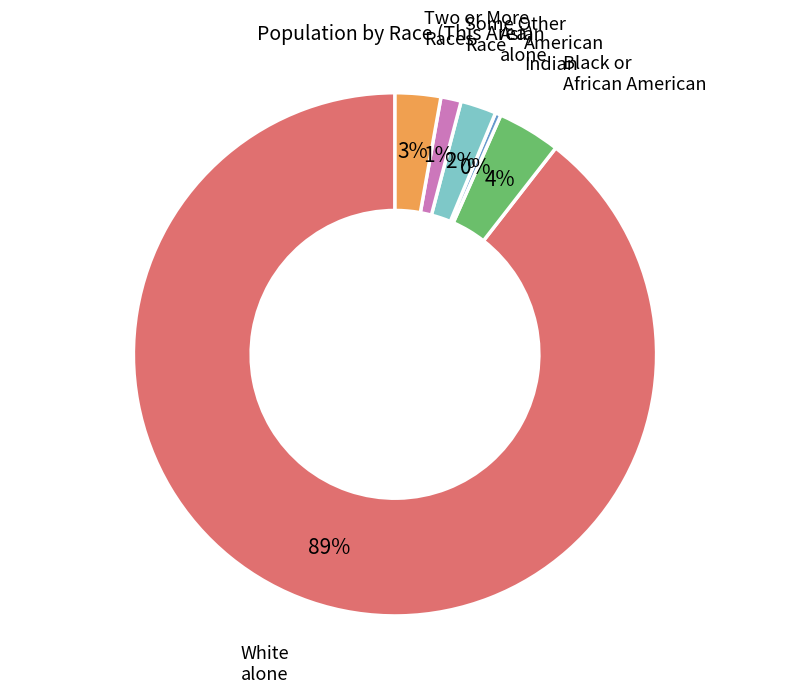

Is there any slice that represents more than half of the pie?

Yes